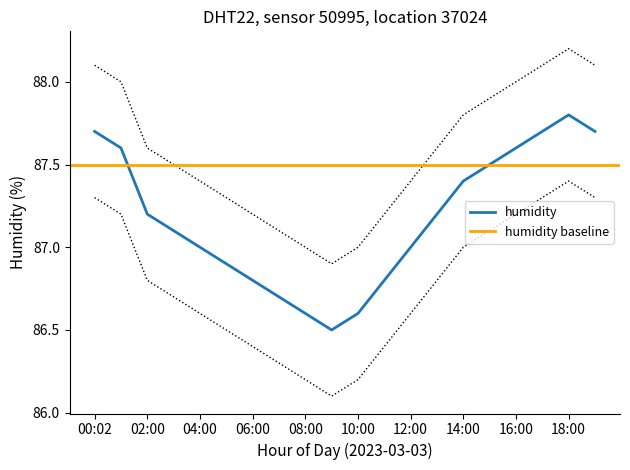

Is it true that the value at 01:01 is 34.8?

False